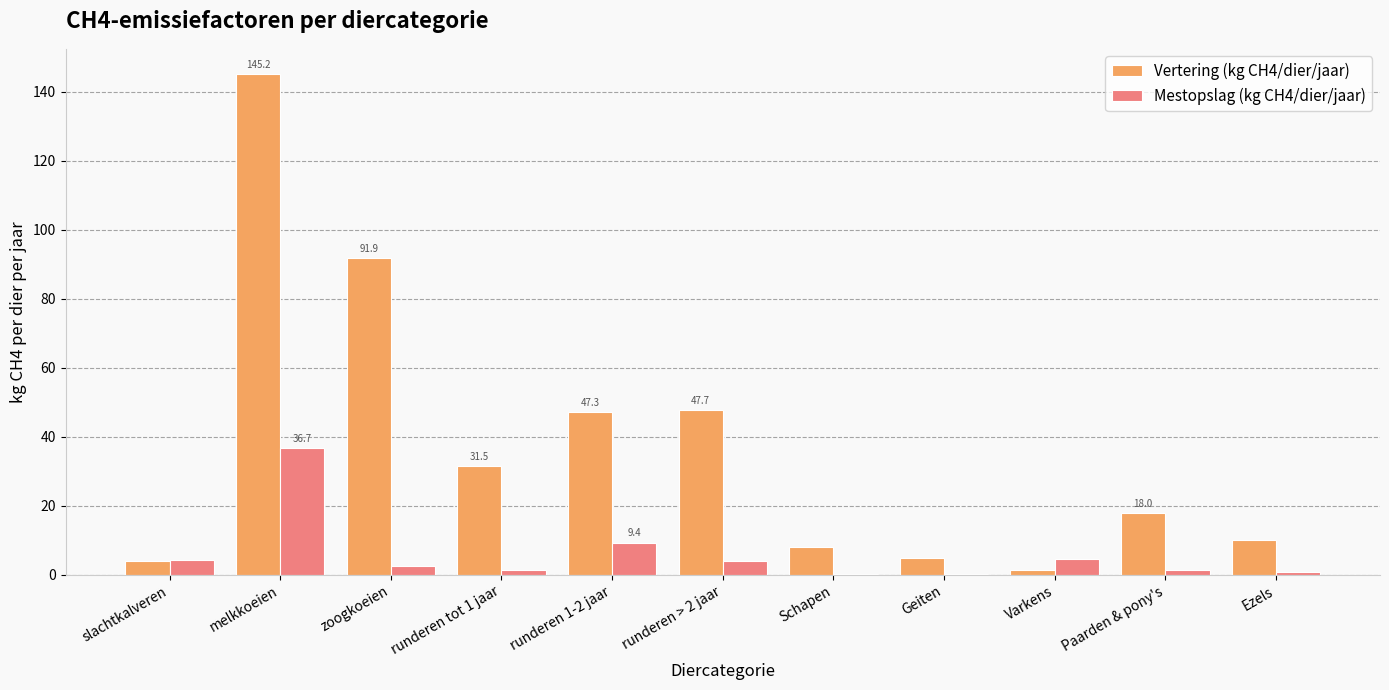

What is the total value across all series at Geiten?

5.1